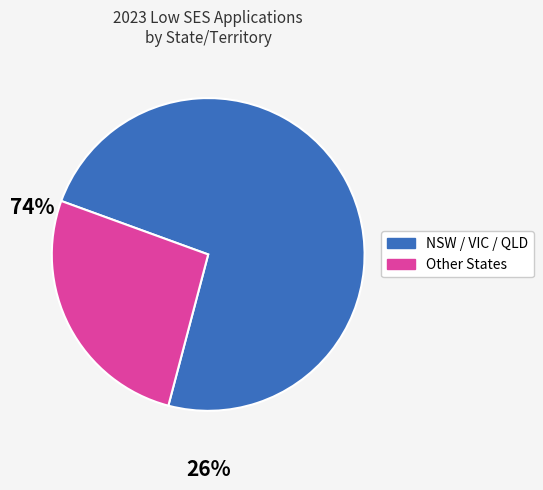

Is there a majority slice in this chart?

Yes